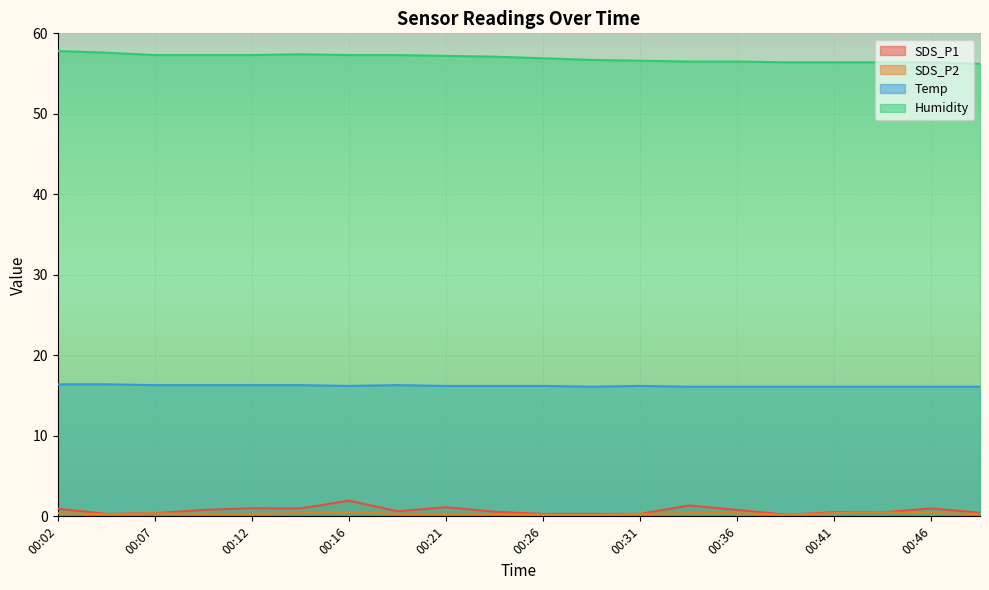

True or false: SDS_P1 has a value of 0.6 at 00:07.

False